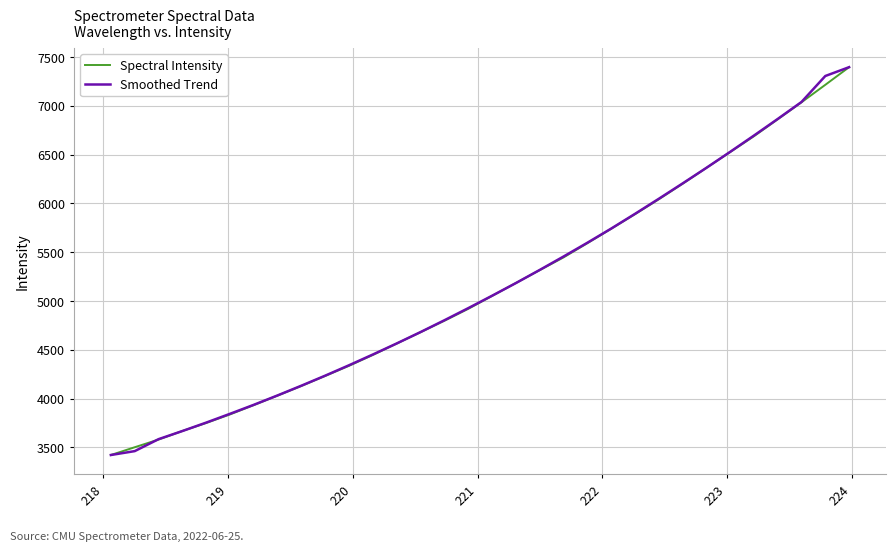

What is the lowest value of the Smoothed Trend series?

3422.9